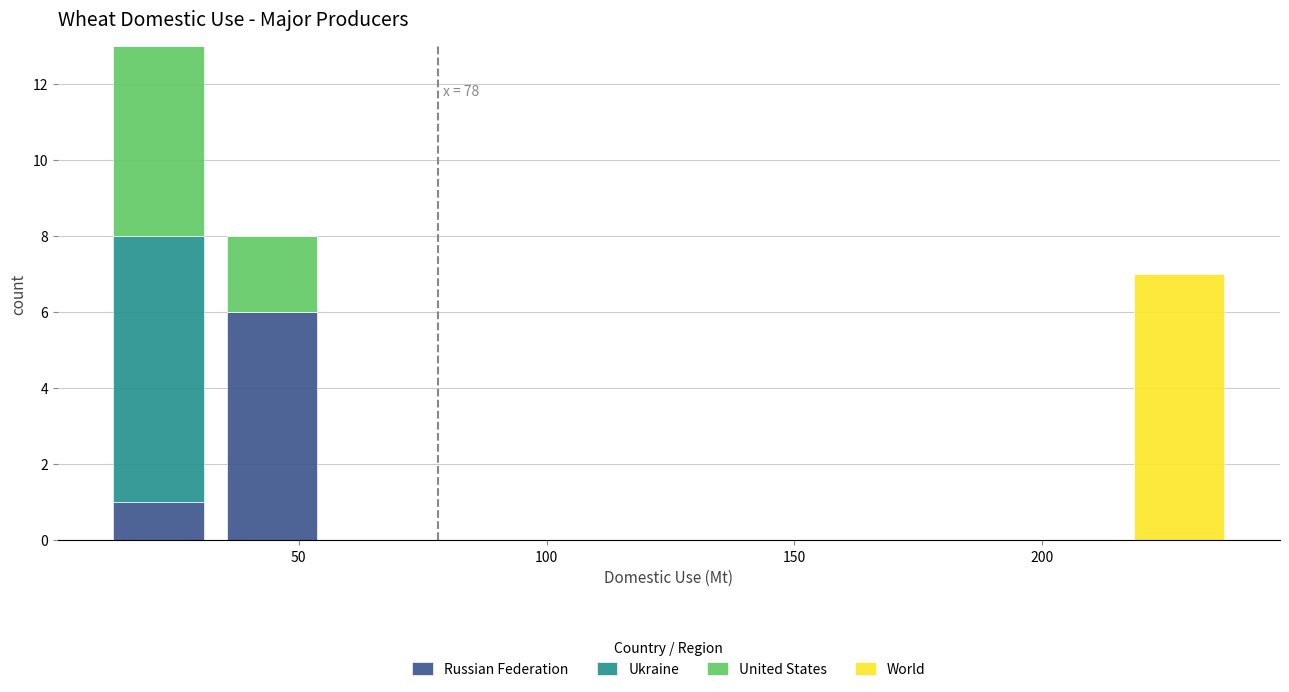

Which range on the x-axis has the tallest stacked bar (by total height)?

10 to 35